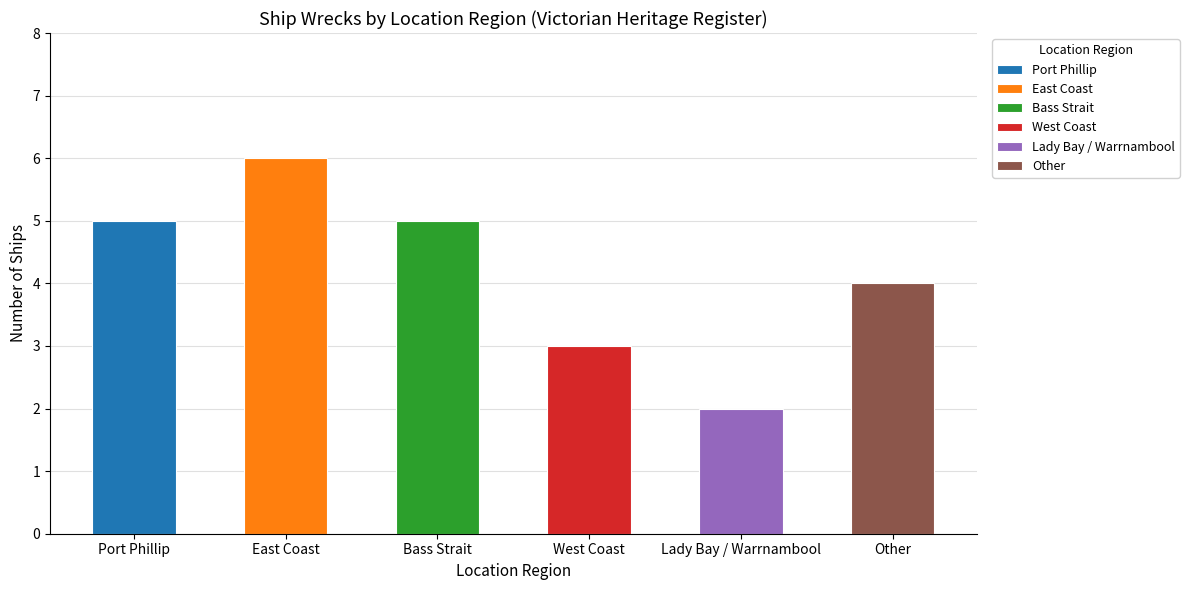

Are the bars horizontal?

No